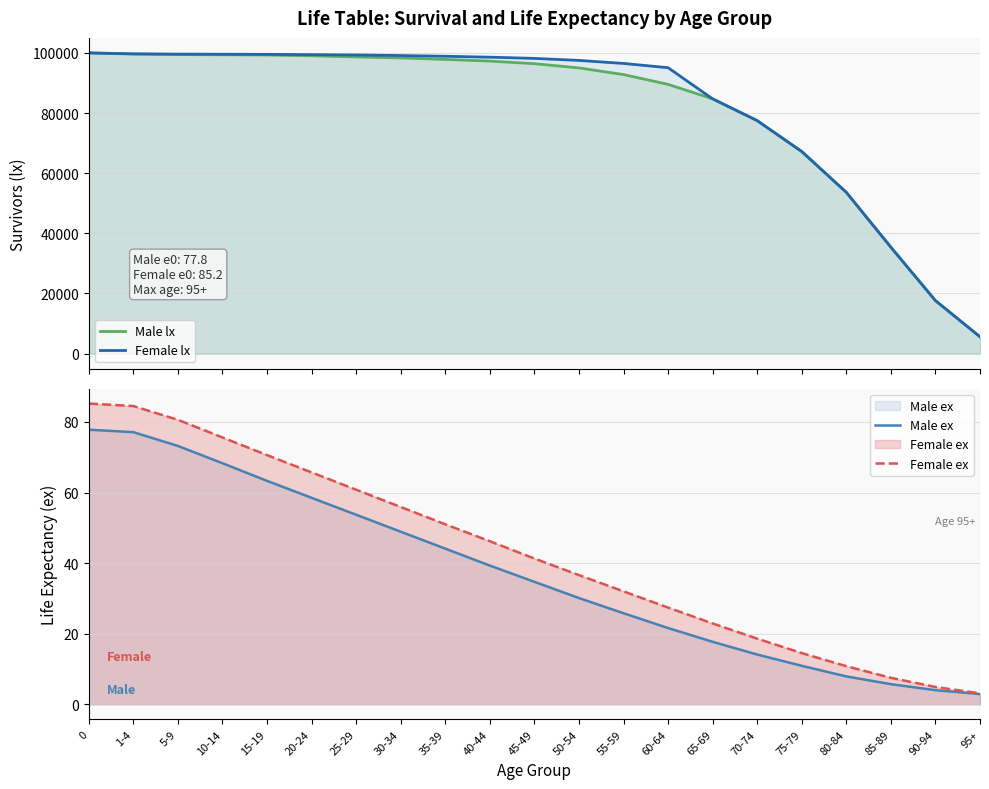

True or false: Male ex and Male lx intersect in this chart.

False